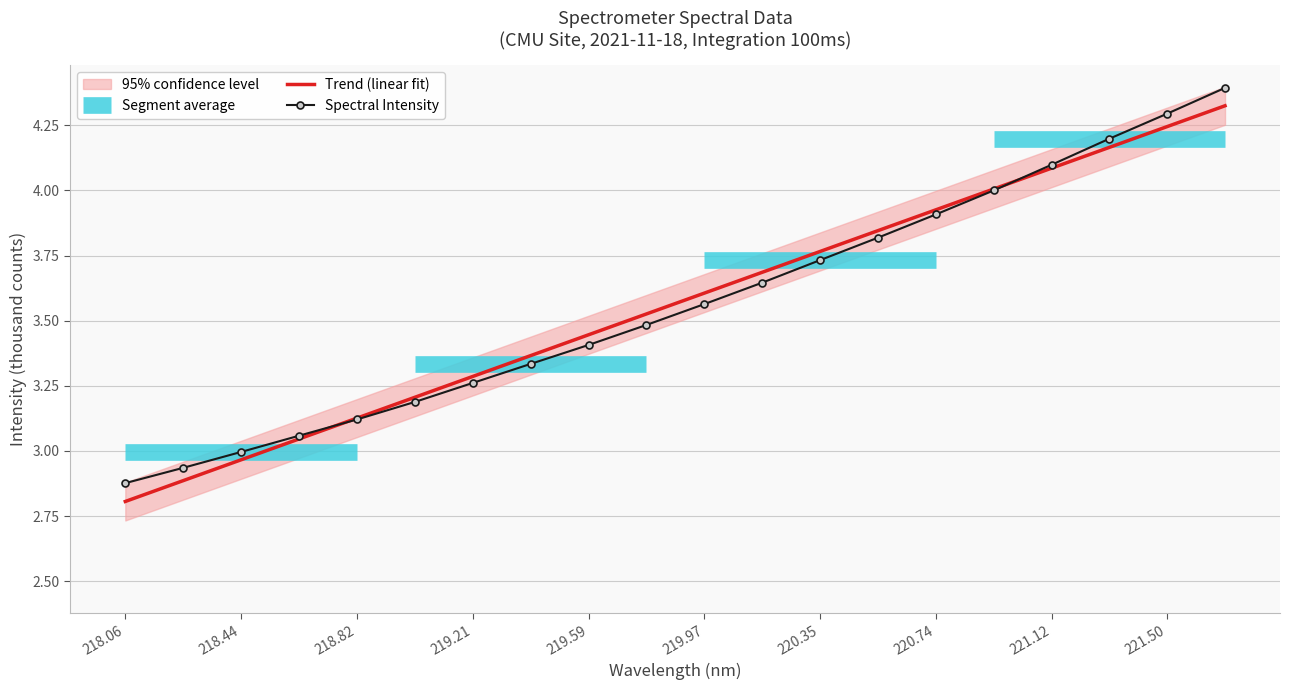

Reading left to right, list all the values displayed in this chart.

2.9	2.9	3.0	3.1	3.1	3.2	3.3	3.3	3.4	3.5	3.6	3.6	3.7	3.8	3.9	4.0	4.1	4.2	4.3	4.4